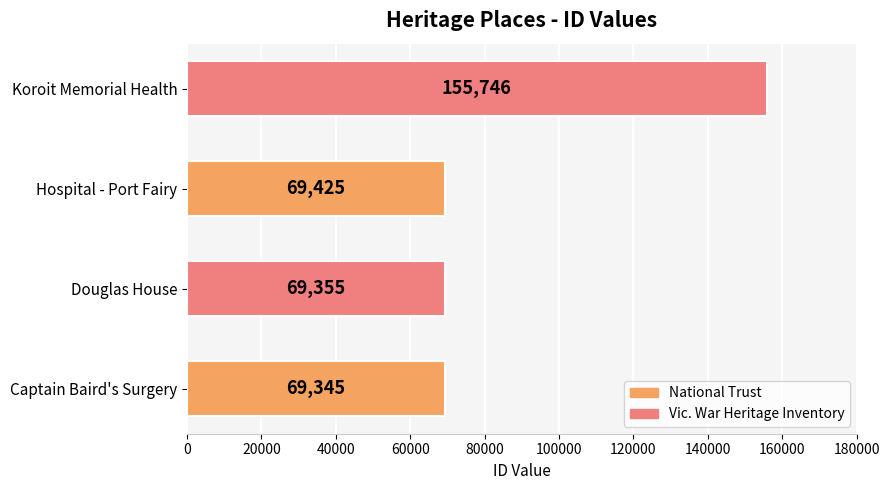

What is the change in value from Douglas House to Koroit Memorial Health?

+86391